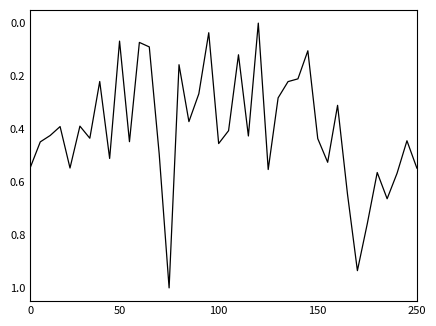

Does the chart have visible grid lines?

No